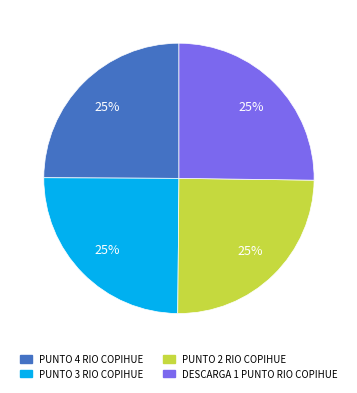

Approximately how many times larger is the value at PUNTO 4 RIO COPIHUE compared to PUNTO 3 RIO COPIHUE?

1.0